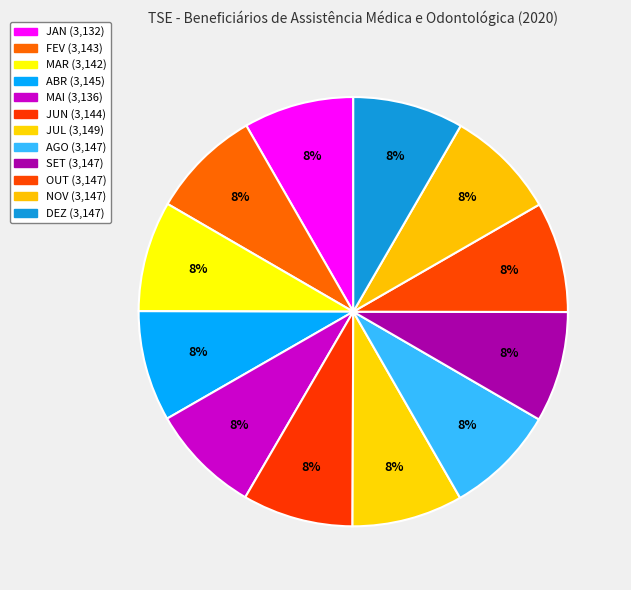

What percentage is the OUT slice, to the nearest percent?

8%